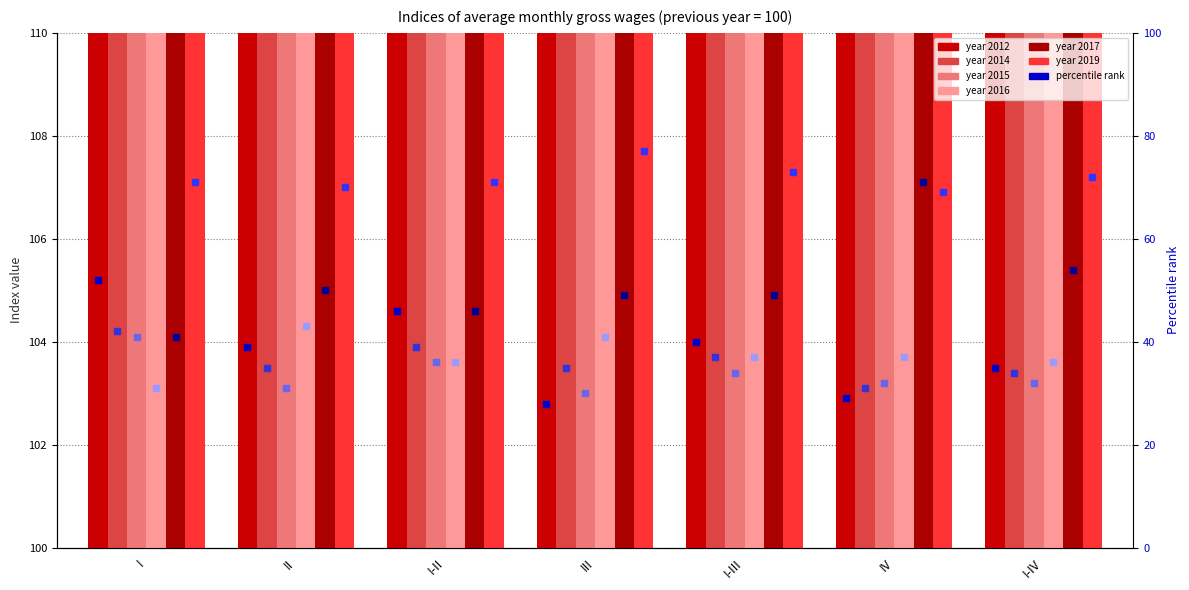

At which category does the chart reach its minimum across all series?

III